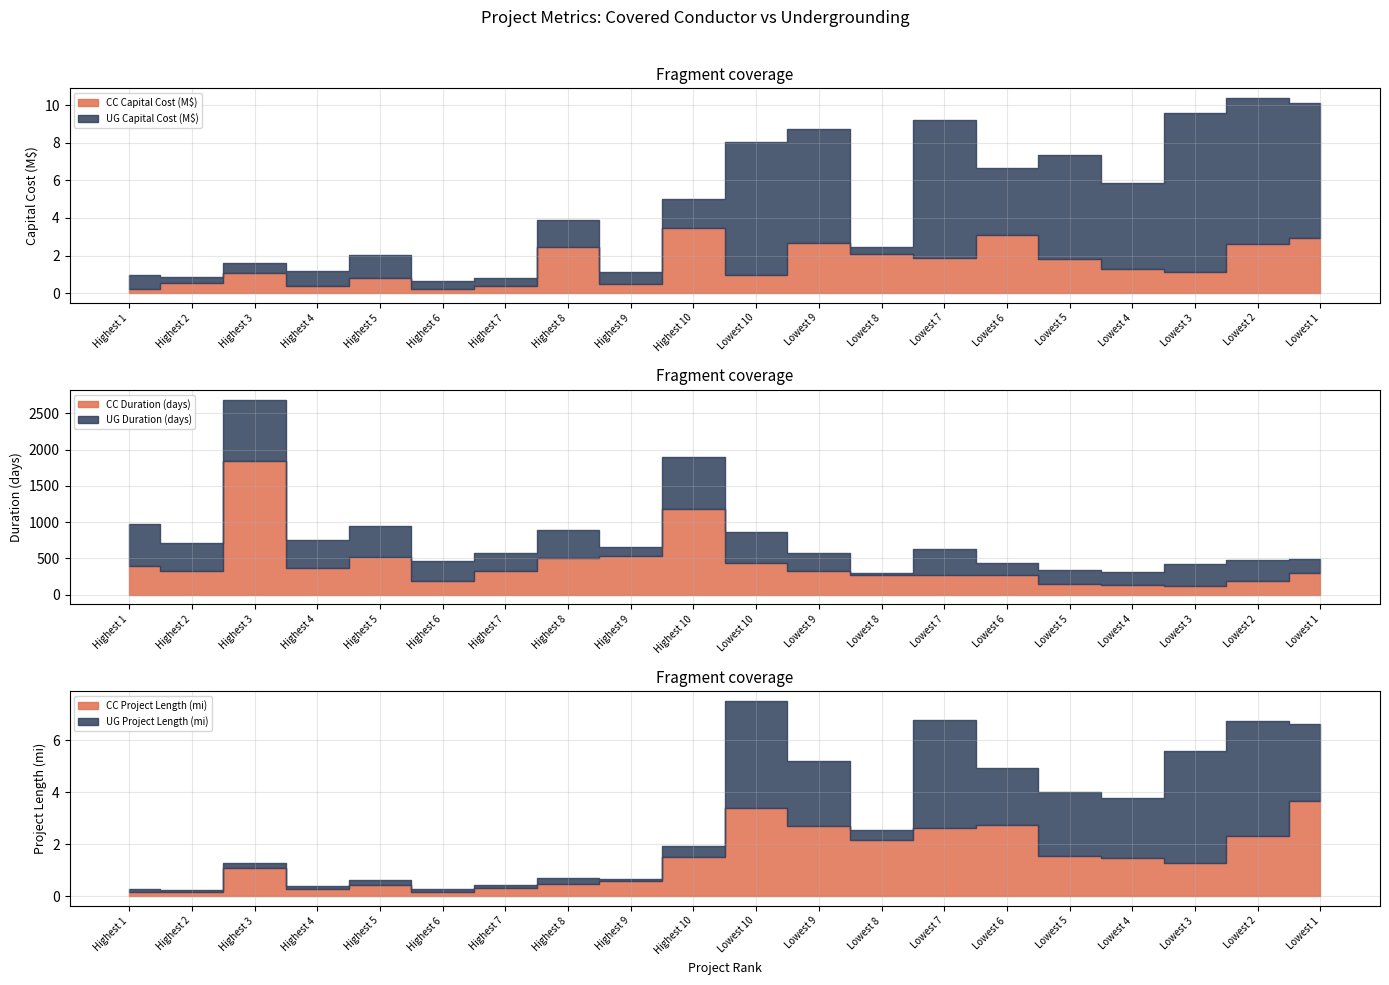

Reading right to left, extract all data points from this chart.

CC Project length: 3.6	2.3	1.3	1.5	1.5	2.7	2.6	2.2	2.7	3.4	1.5	0.6	0.5	0.3	0.2	0.4	0.3	1.1	0.1	0.2
CC Project Capital Cost: 2939269.6	2621729.9	1144742.4	1307343.5	1790122.9	3102558.1	1850557.6	2083128.4	2645197.3	944411.7	3480667.6	468853.4	2470539.0	399801.5	243300.1	817280.8	385277.2	1086480.7	537109.0	195840.6
UG Project length: 3.0	4.5	4.3	2.3	2.5	2.2	4.2	0.4	2.5	4.1	0.5	0.1	0.2	0.1	0.1	0.2	0.1	0.2	0.1	0.1
UG Project Capital Cost: 7161349.3	7755400.9	8460941.0	4526367.5	5532869.8	3545164.0	7358868.1	385868.2	6063053.8	7083823.7	1539313.5	661881.4	1433317.2	410230.2	375028.4	1187736.3	763559.0	525055.9	311514.6	747574.7
CC Duration: 297.0	191.0	116.0	135.0	142.0	263.0	276.0	263.0	331.0	442.0	1185.0	531.0	505.0	326.0	181.0	519.0	365.0	1846.0	327.0	399.0
UG Duration: 194.0	291.0	310.0	179.0	196.0	174.0	350.0	33.0	239.0	417.0	706.0	126.0	383.0	248.0	285.0	429.0	387.0	843.0	390.0	569.0